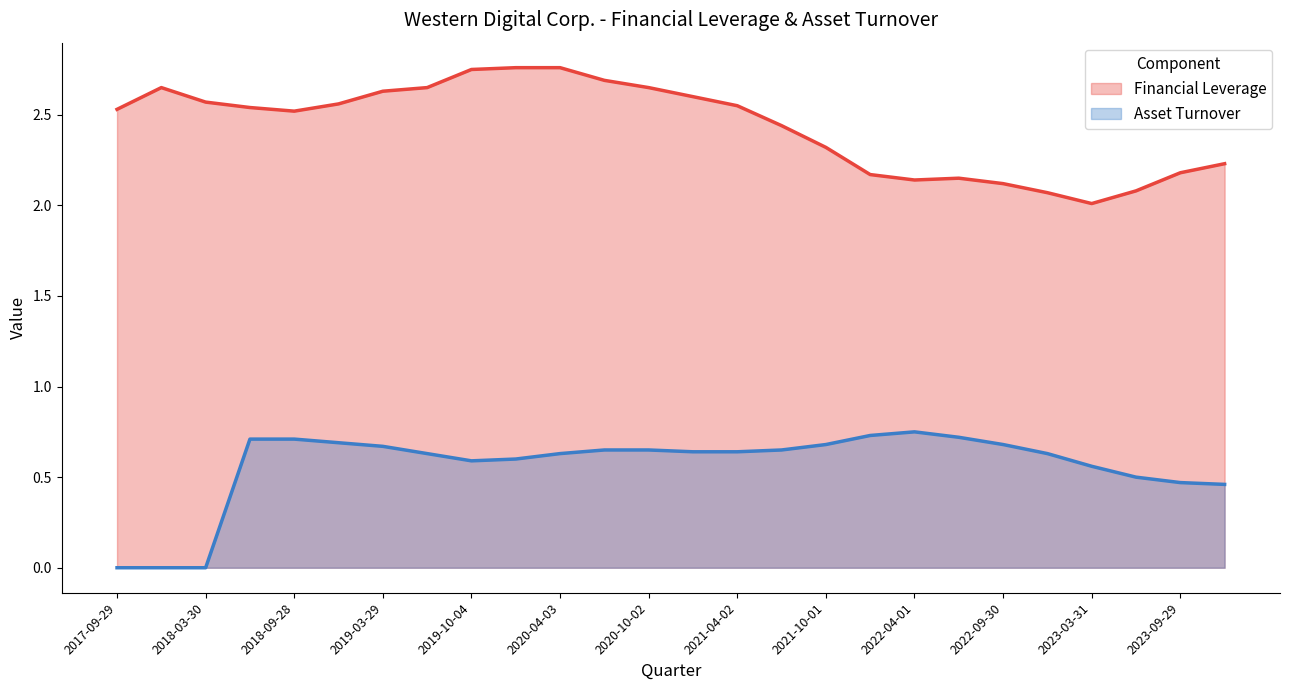

At 2021-12-31, list the series in order from largest to smallest.

Financial Leverage, Asset Turnover